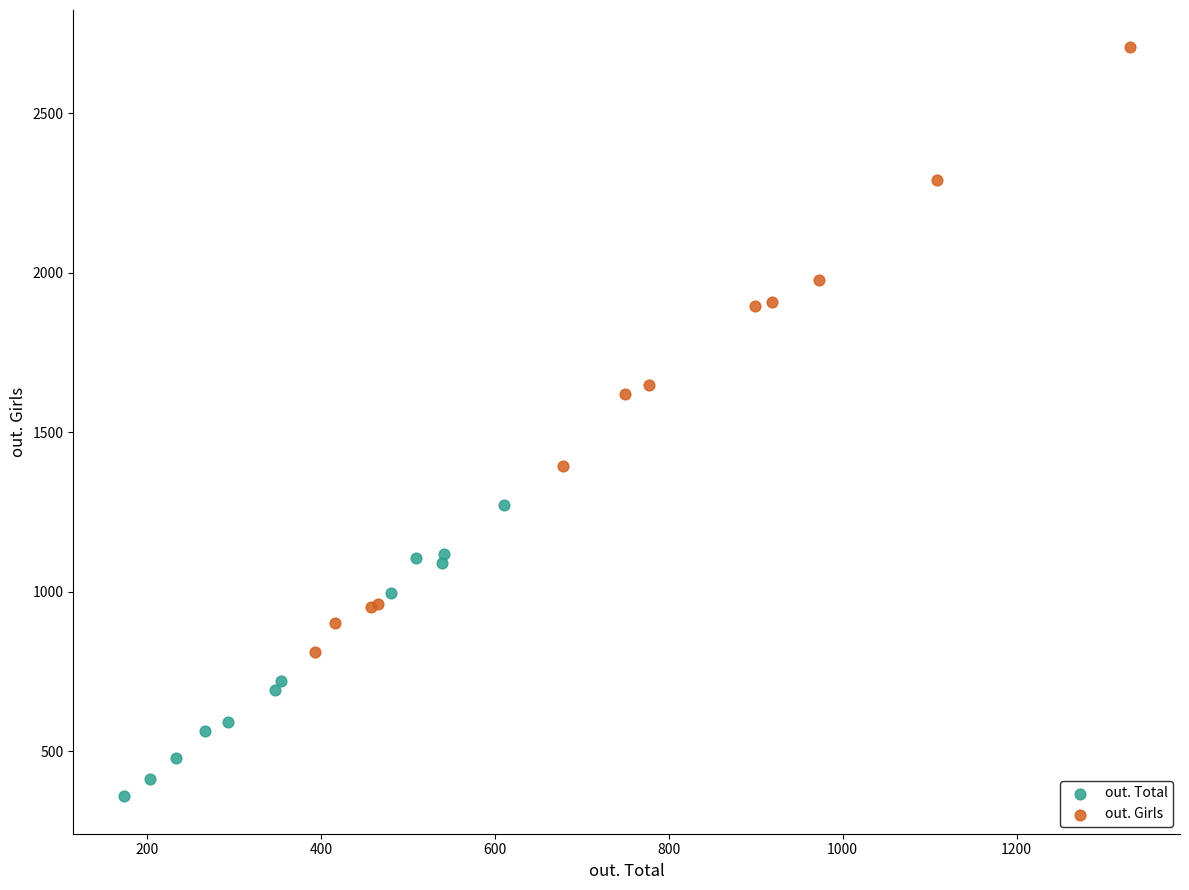

Which series contains the lowest Y value?

out. Total